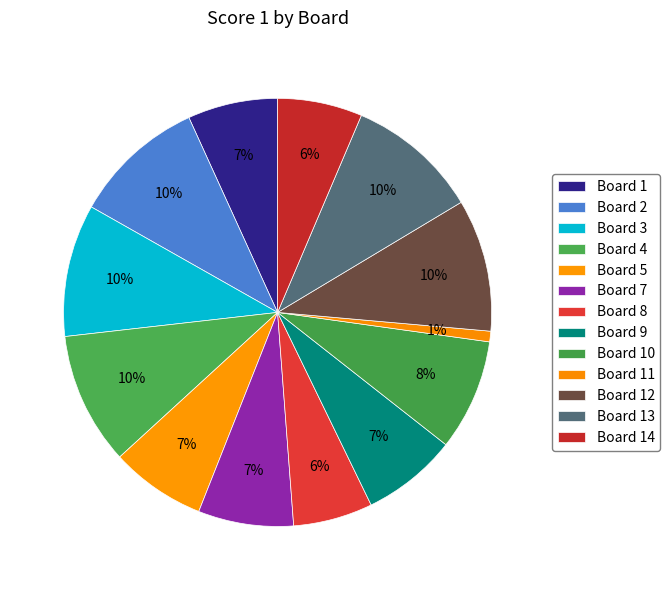

To the nearest percent, what is the combined percentage of Board 12 and Board 4?

20%